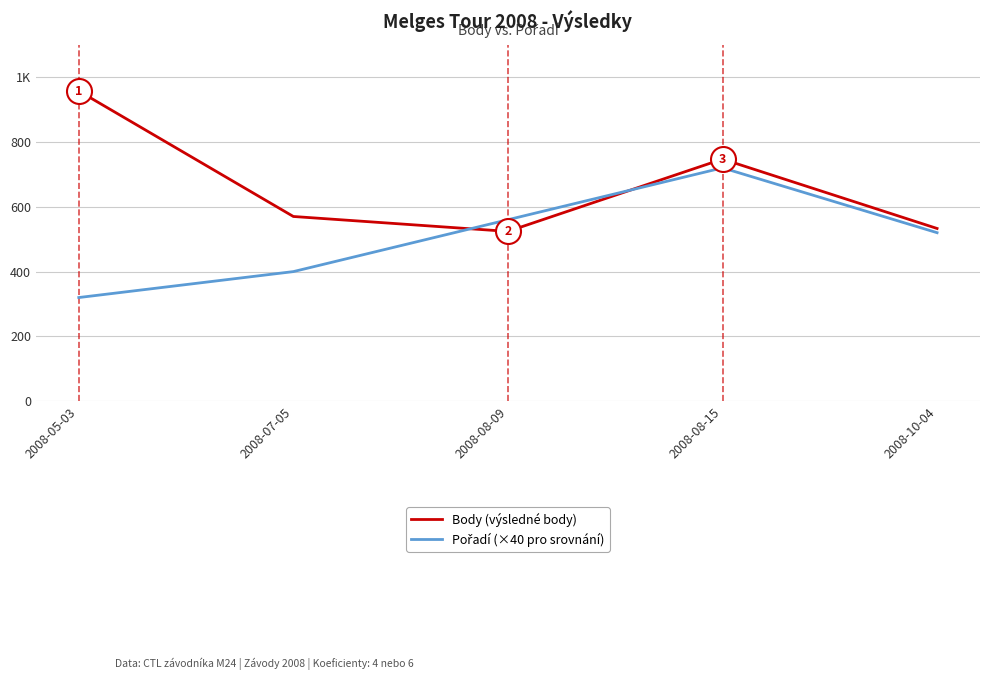

Reading left to right, transcribe all the data shown in this chart.

Body (výsledné body): 957	570	524	747	533
Pořadí (×40 pro srovnání): 320	400	560	720	520